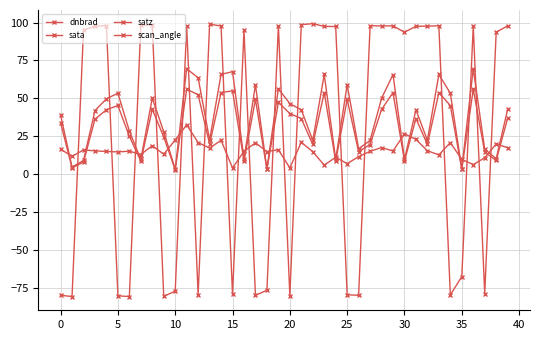

What is the maximum value shown in the chart?

99.3